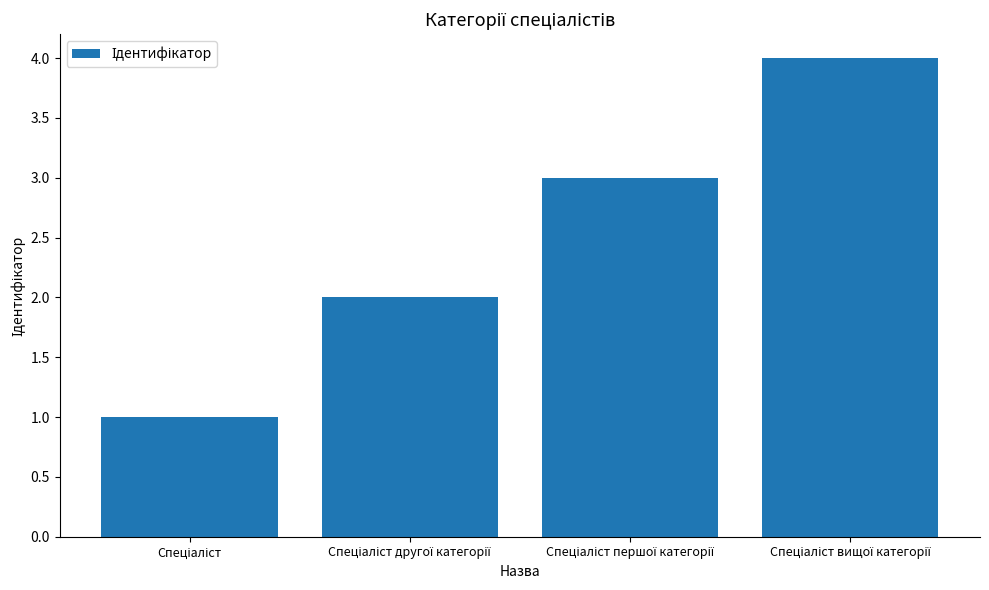

What is the sum of all values?

10